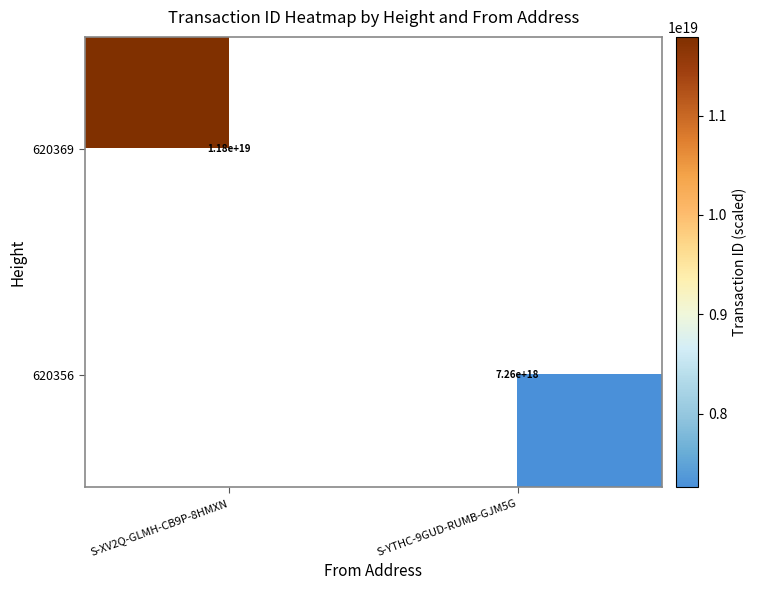

True or false: 620356 has a value of 7260000000000000000 at S-YTHC-9GUD-RUMB-GJM5G.

True